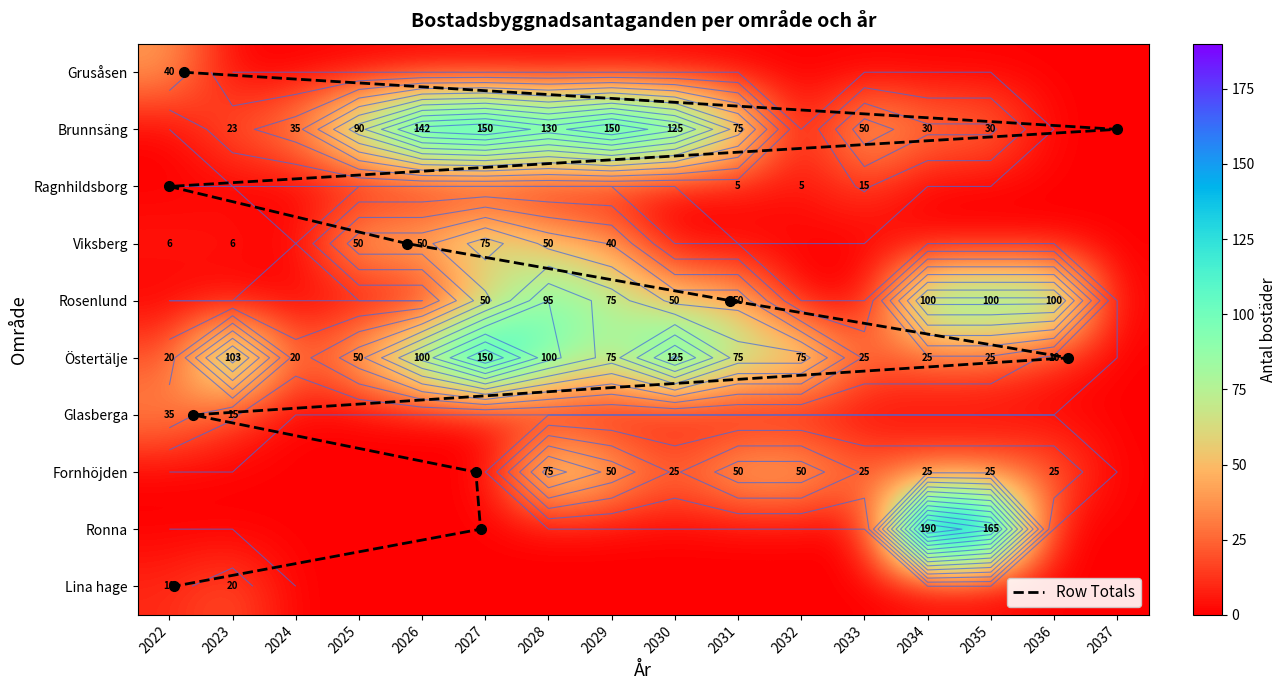

How many data points in Rosenlund are less than 50?

8